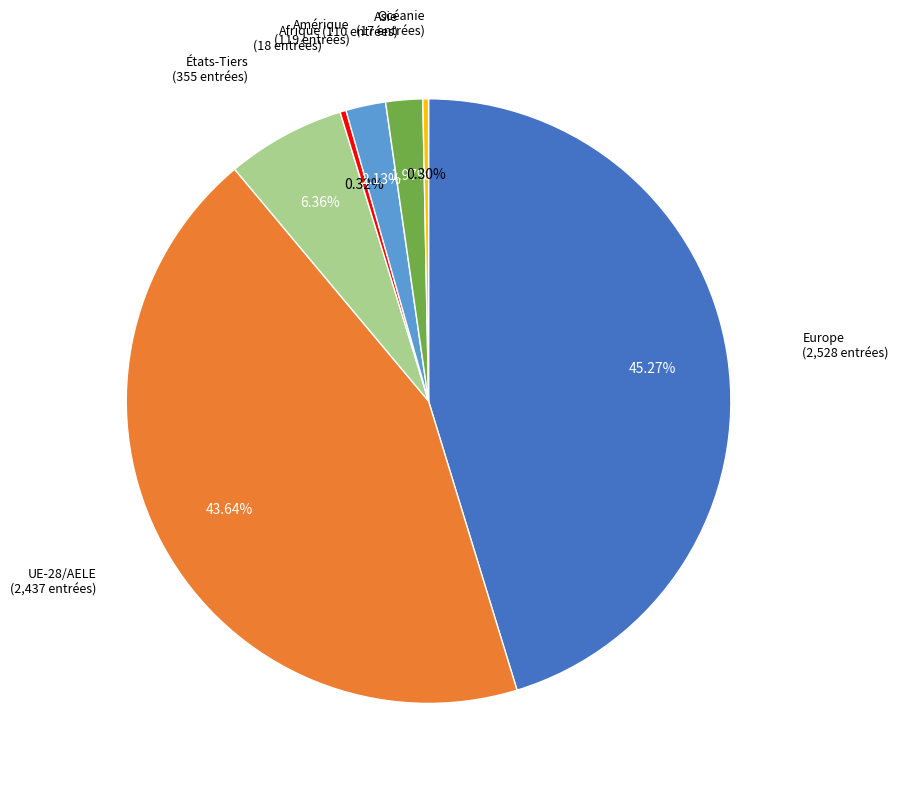

Is there any slice that represents more than half of the pie?

No